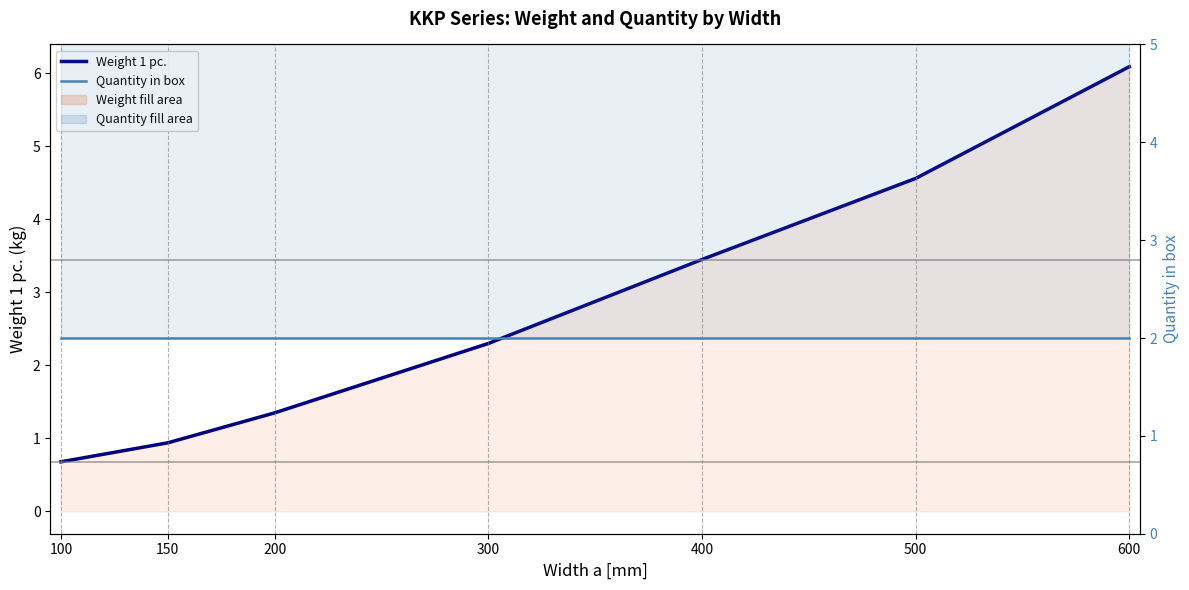

What are all the series names shown in the legend?

Weight 1 pc., Quantity in box